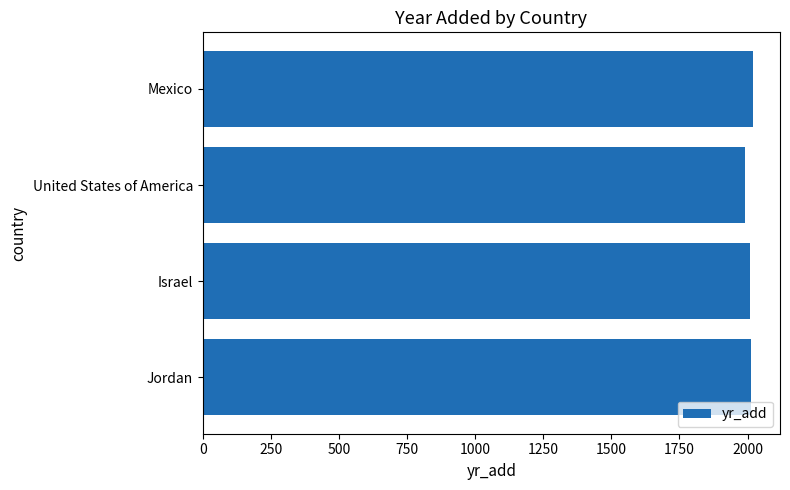

True or false: the data shows 955 at Jordan.

False